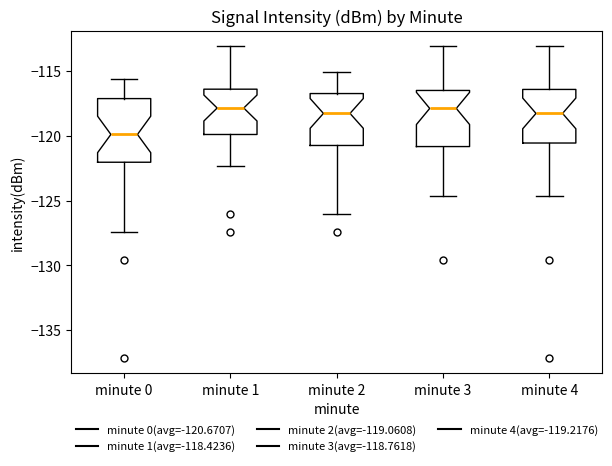

Which box is the tallest, from its lower edge to its upper edge?

minute 0